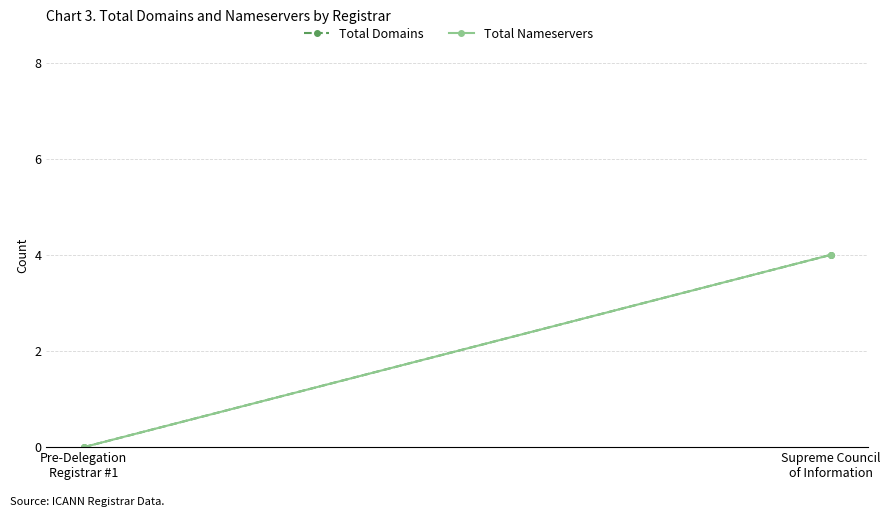

What are all the series names shown in the legend?

Total Domains, Total Nameservers